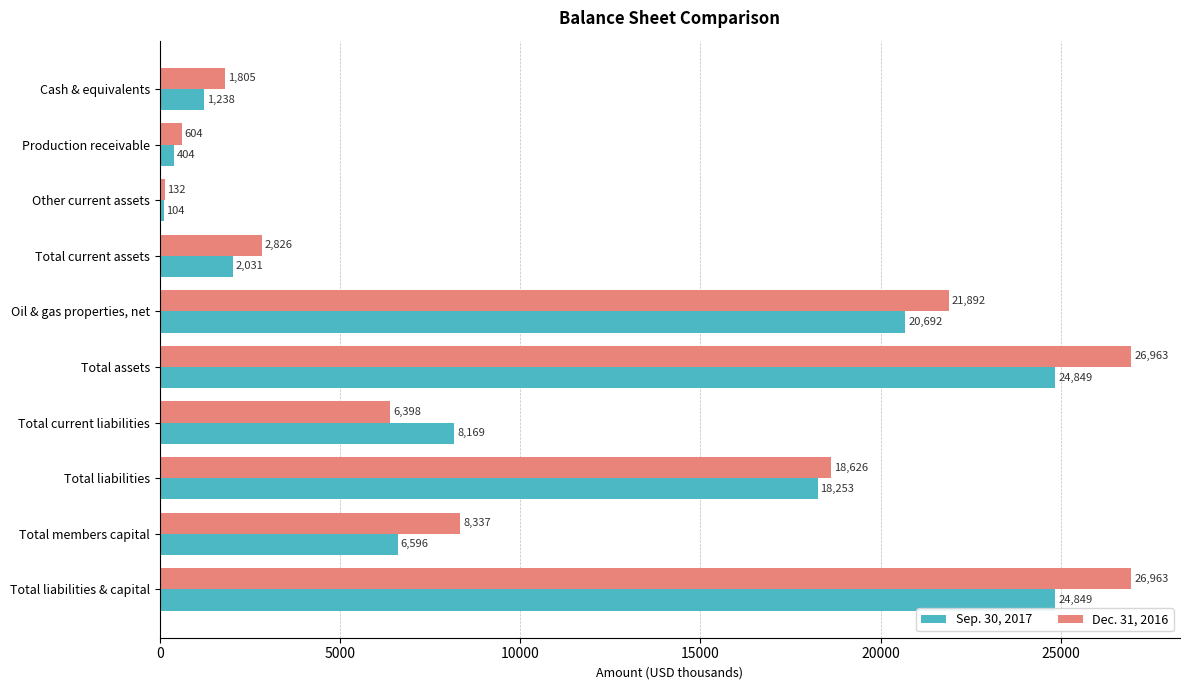

Is the value of Sep. 30, 2017 at Production receivable greater than the value of Dec. 31, 2016 at Total assets?

No